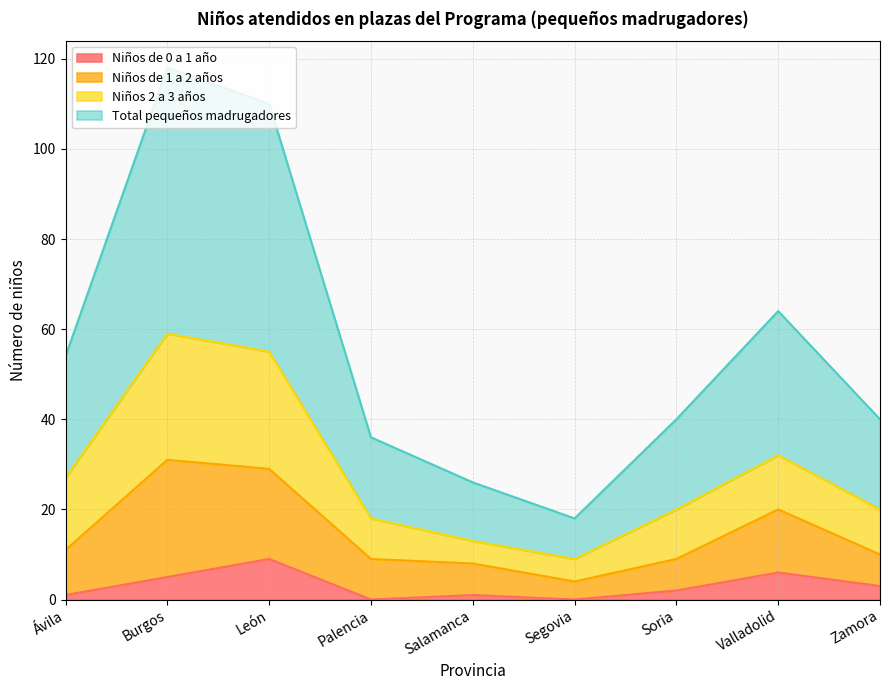

At which category does Total pequeños madrugadores reach its first local peak?

Burgos